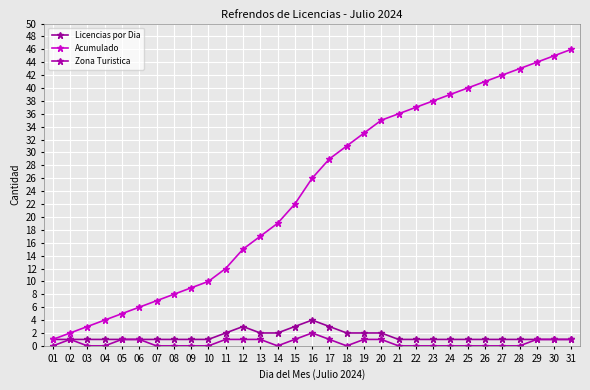

Which series has the largest total across all categories?

Acumulado